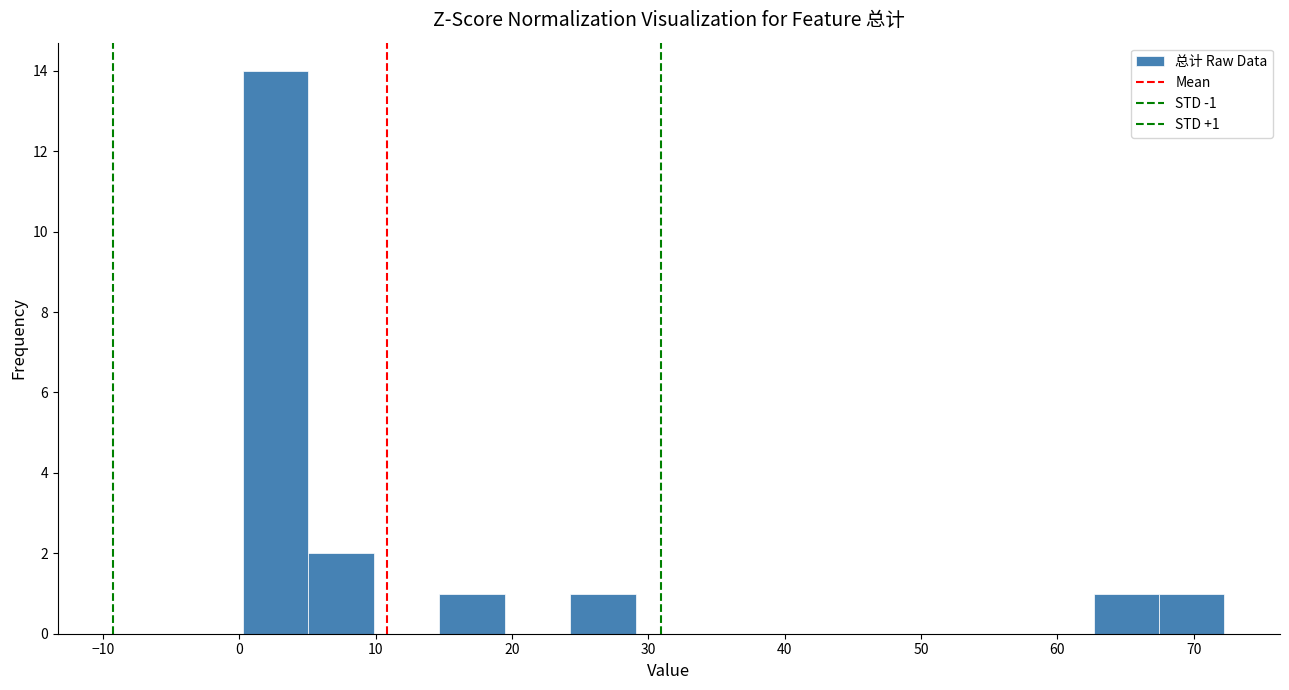

Over which range of the x-axis is the bar tallest?

0 to 5